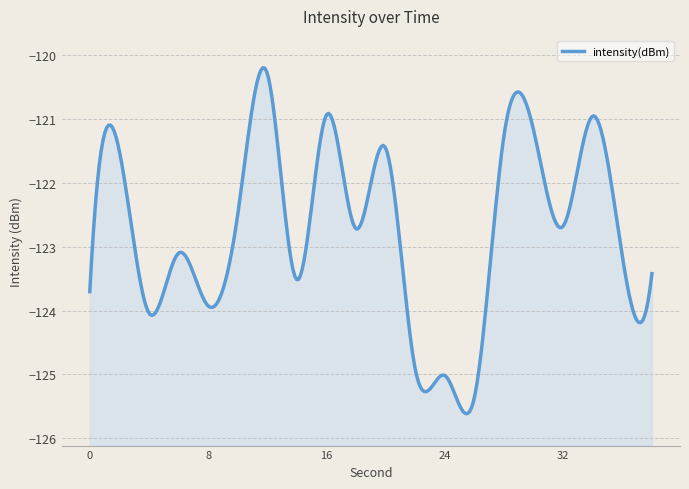

Read the value at 32.

-122.7